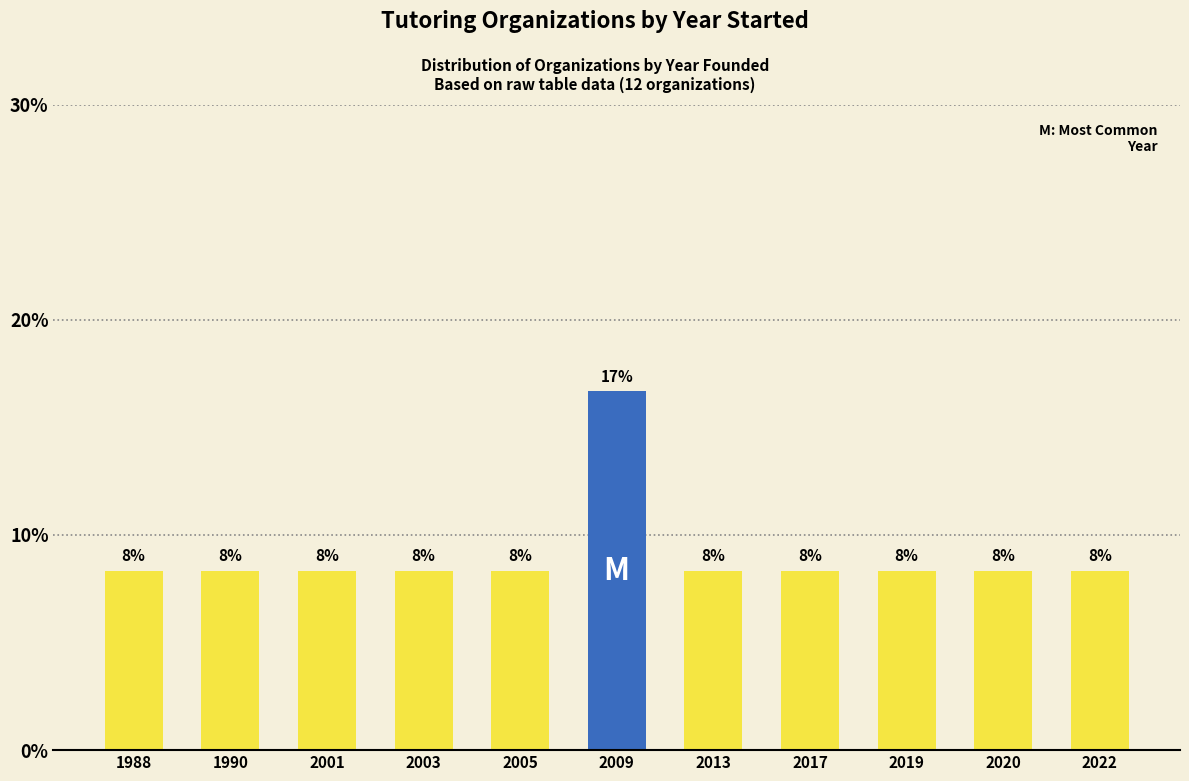

Where is the data nearest to the value 12?

1988